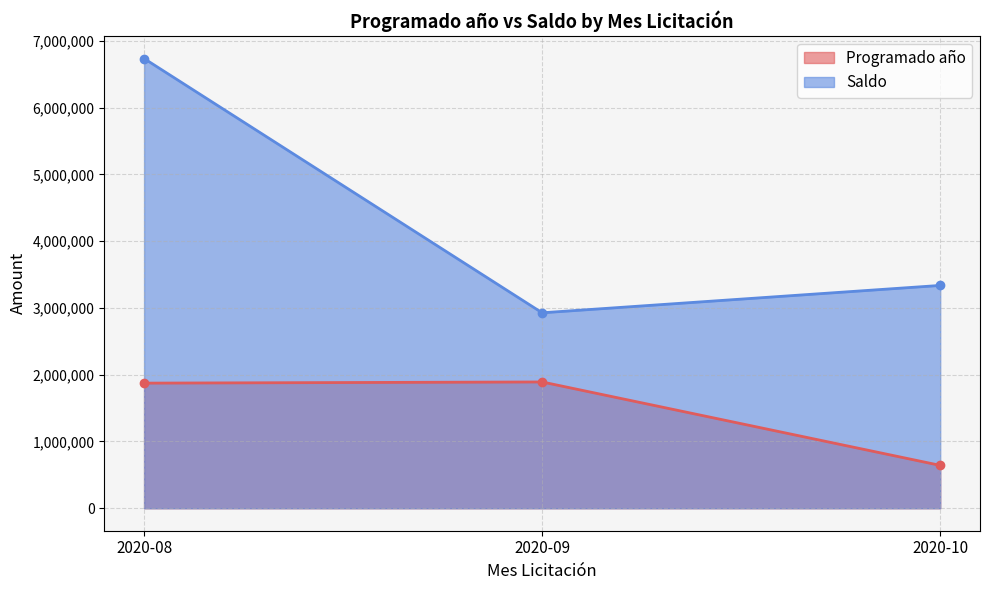

The Saldo series shows 196878 at 2020-10. True or false?

False